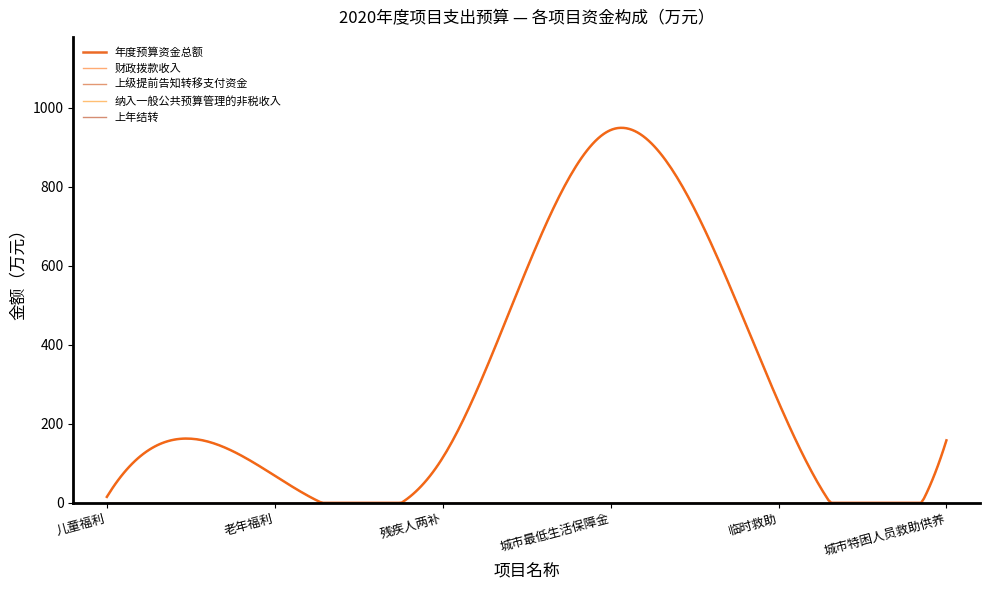

What is the label of the 4th point from the left?

城市最低生活保障金